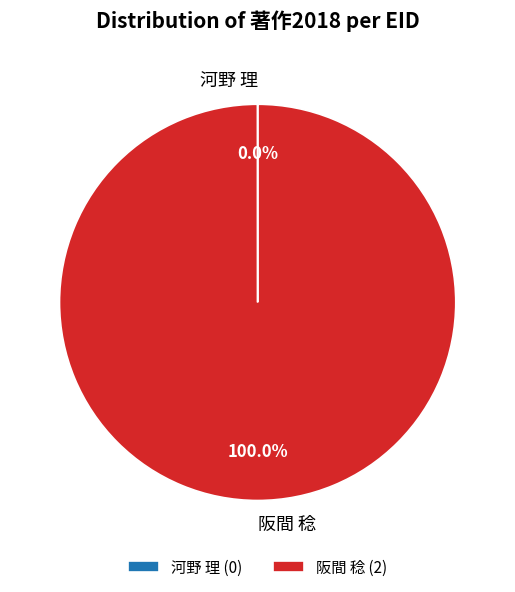

Is there a majority slice in this chart?

Yes